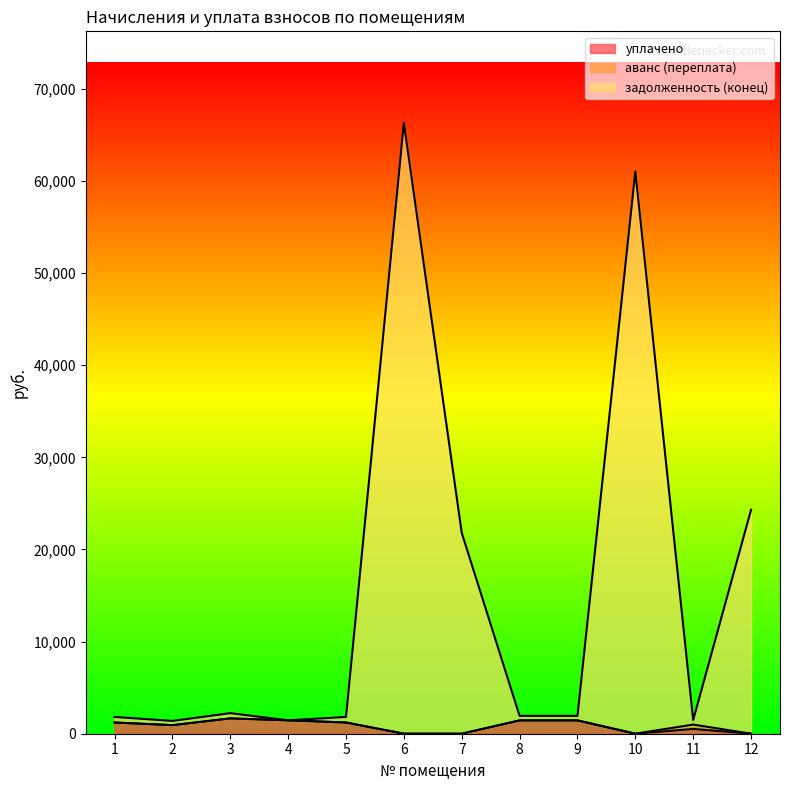

The уплачено series shows 0.0 at 6. True or false?

True